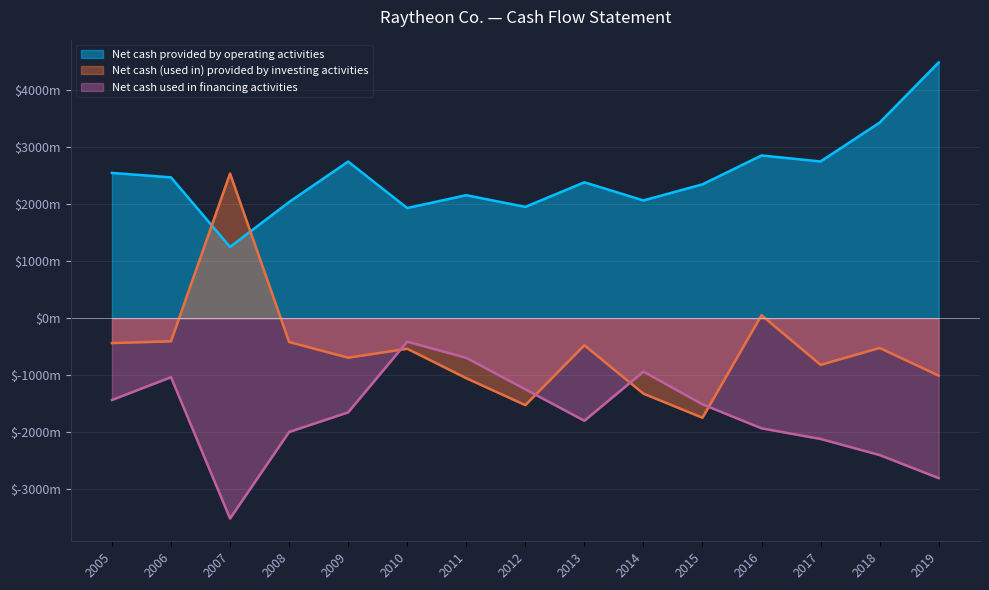

The Net cash provided by operating activities series shows 2747 at 2017. True or false?

True